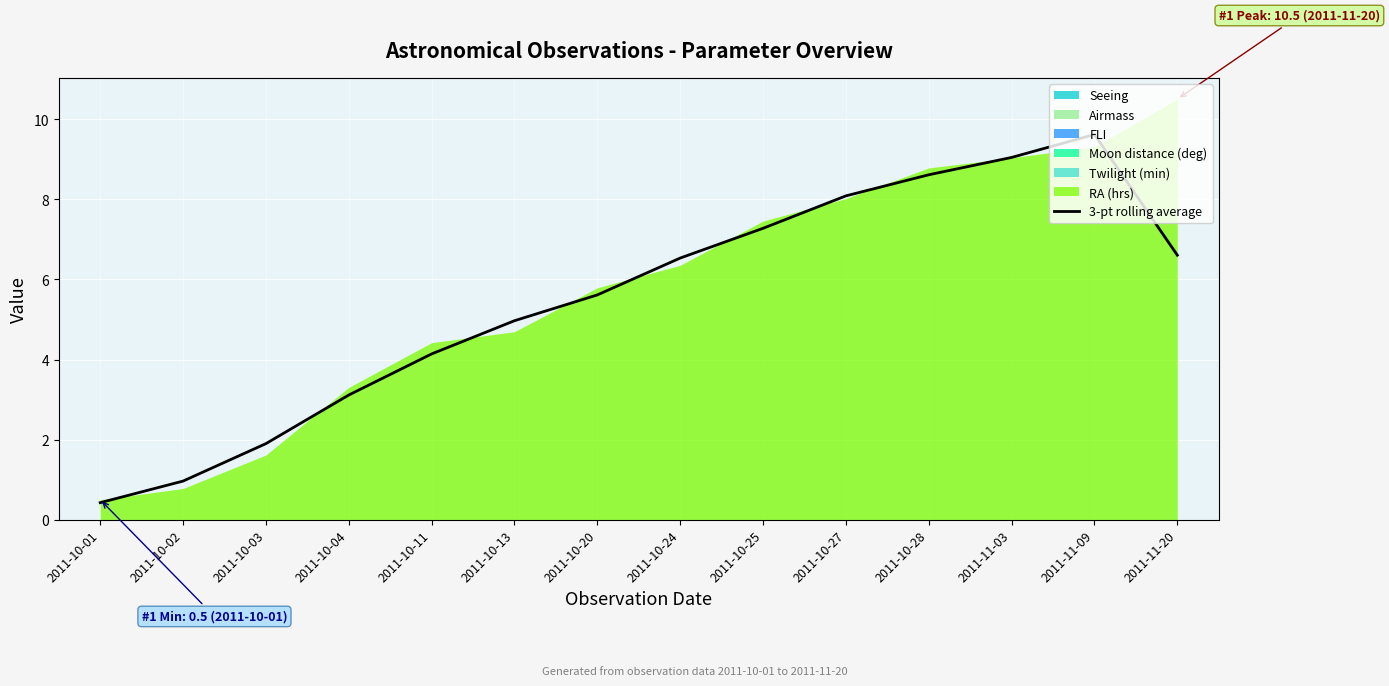

The value of 3-pt rolling average at 2011-11-09 is 4.8. True or false?

False